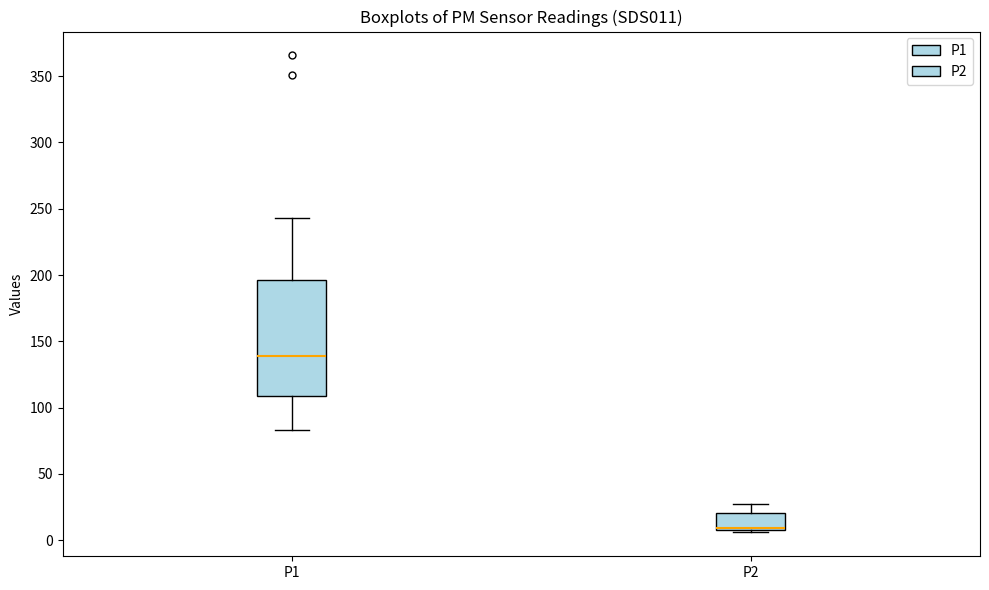

Reading left to right, read every box against the y-axis: the position of its median line, the range the box covers, and the ends of its whiskers. The values are not printed on the chart, so give them approximately, as read against the axis.

P1: median 140, box 110 to 195, whiskers 85 to 245
P2: median 10 (drawn on the box's lower edge), box 10 to 20, whiskers 5 to 25